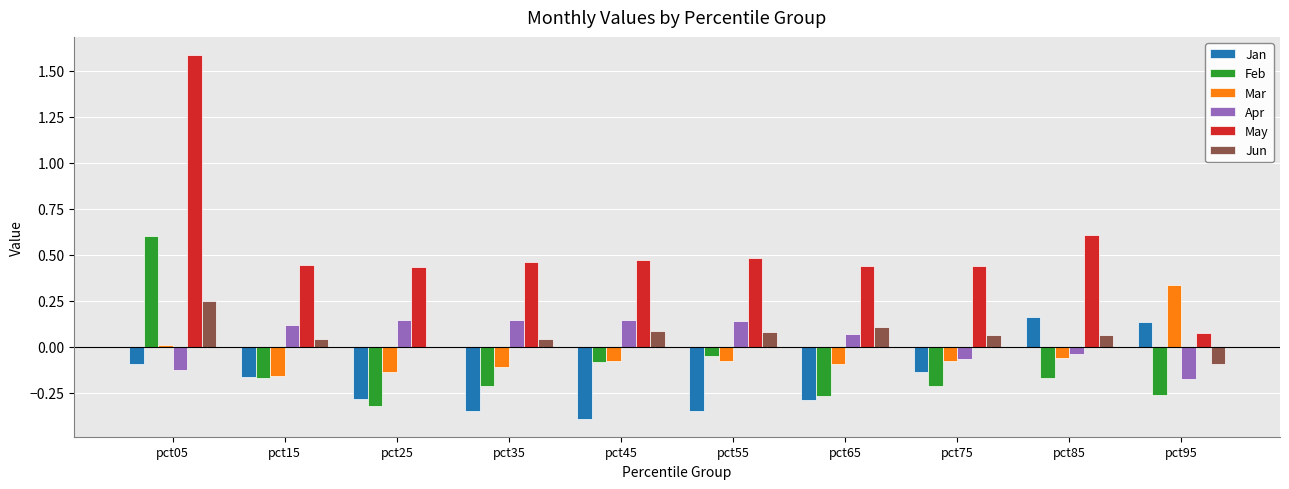

At which label does Jun reach its peak?

pct05